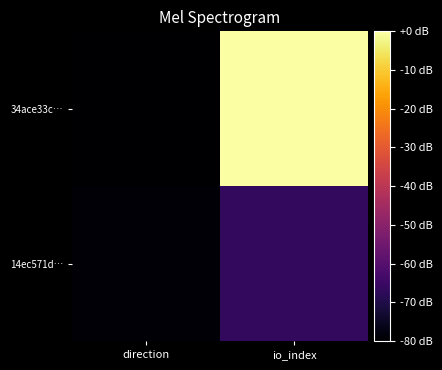

Which series has the largest total across all categories?

34ace33c…